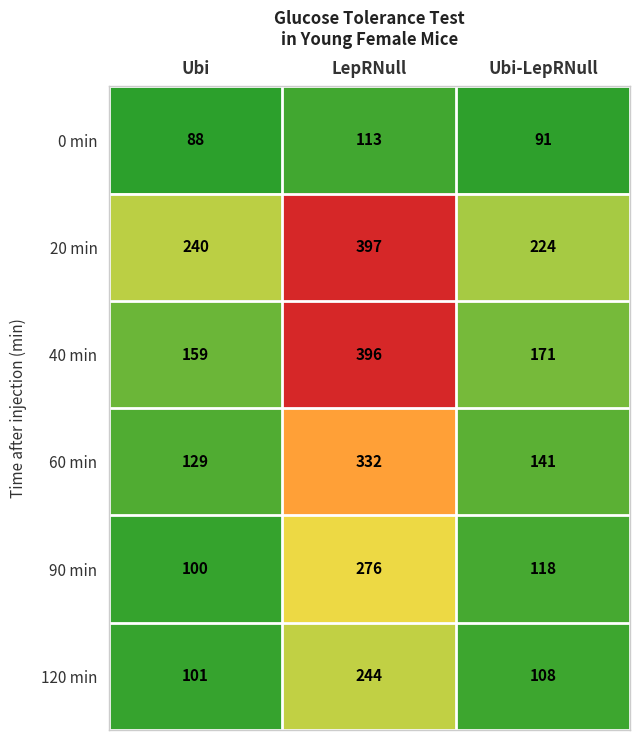

Reading left to right, list all the values displayed in this chart.

0 min: 88	113	91
20 min: 240	397	224
40 min: 159	396	171
60 min: 129	332	141
90 min: 100	276	118
120 min: 101	244	108